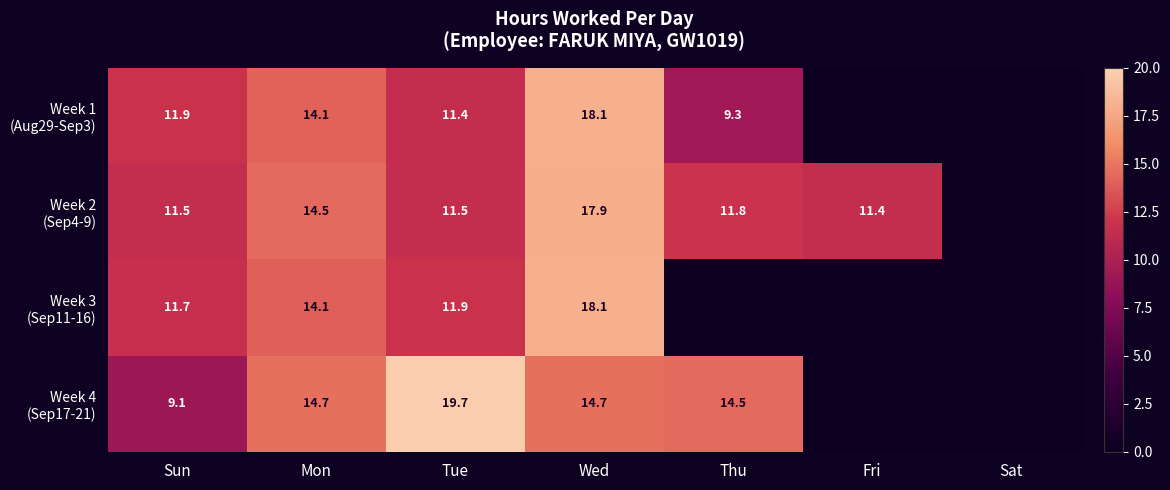

What is the spread (max minus min) of values at Sun?

2.8